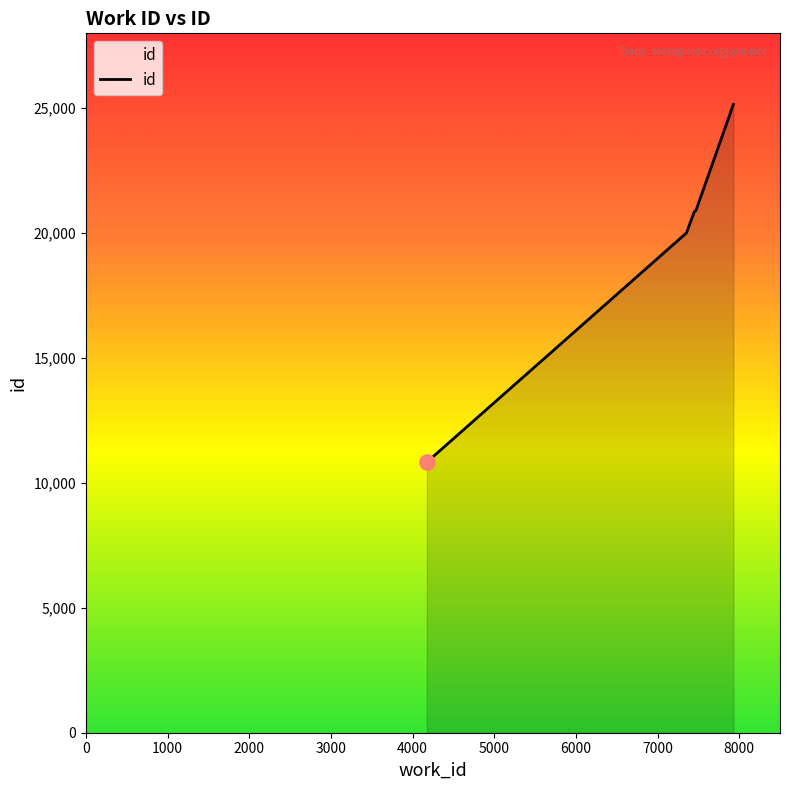

What is the maximum value shown in the chart?

25155